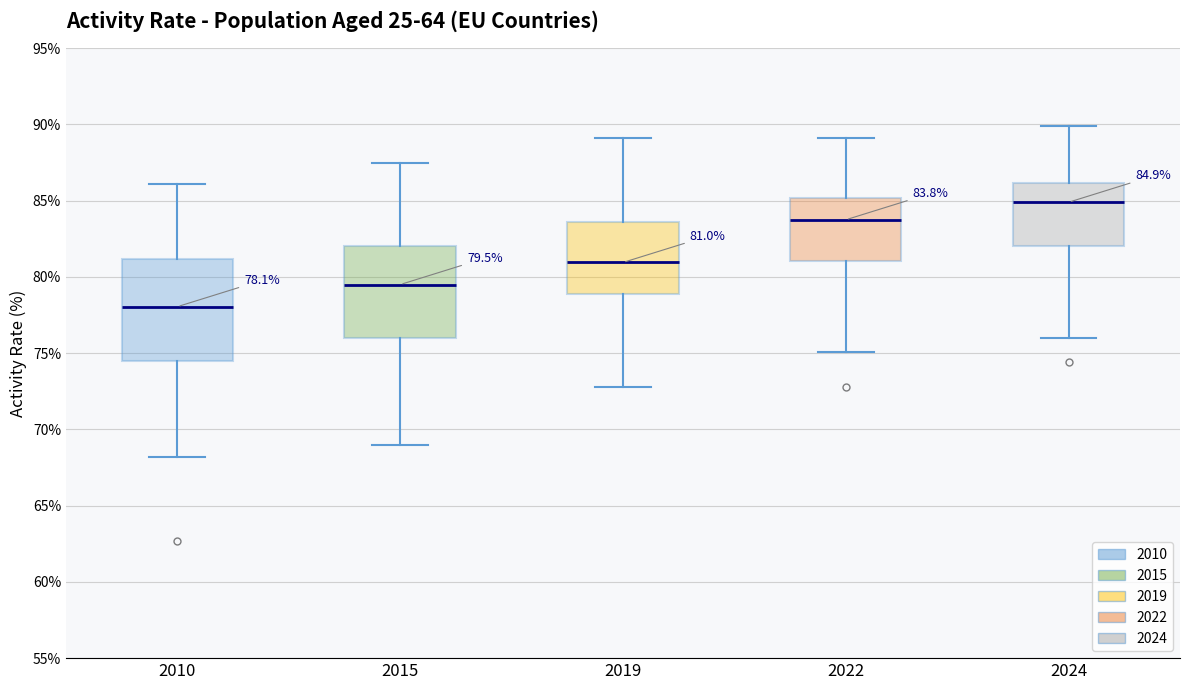

Which box's median line is the lowest?

2010